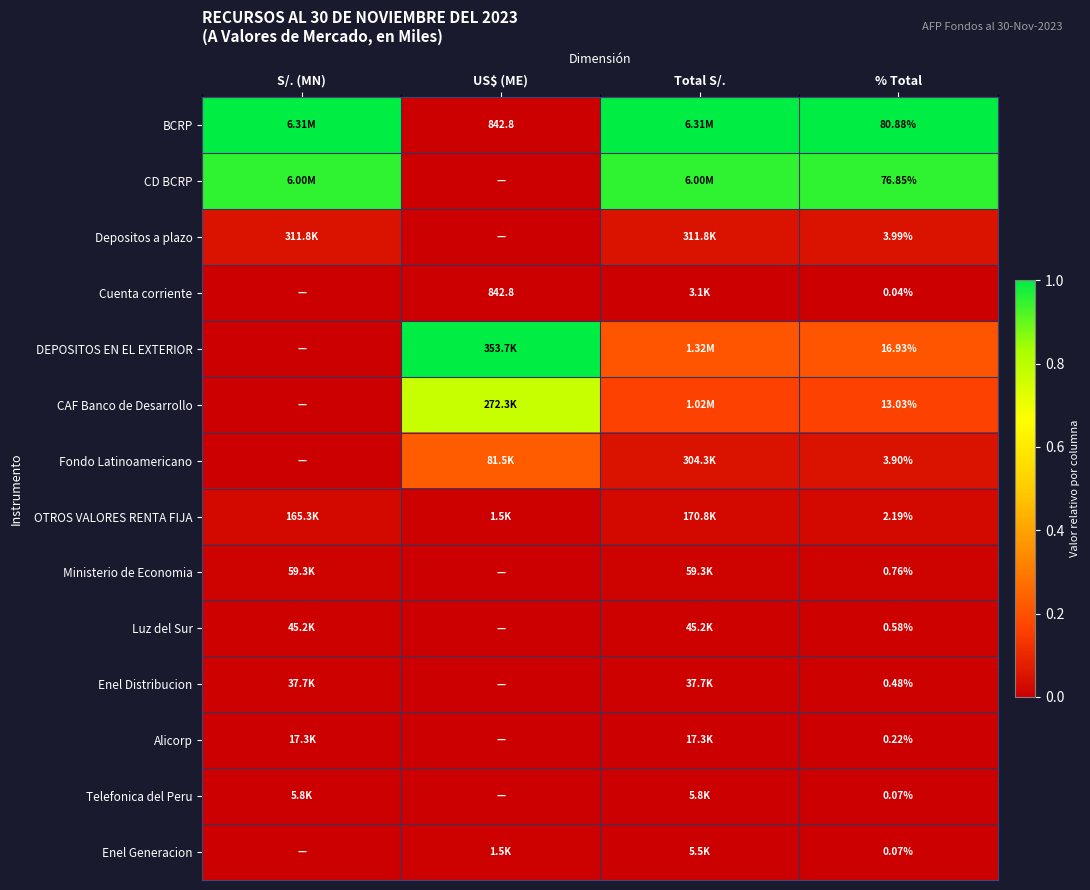

The DEPOSITOS EN EL EXTERIOR series shows 0.1 at Total S/.. True or false?

False